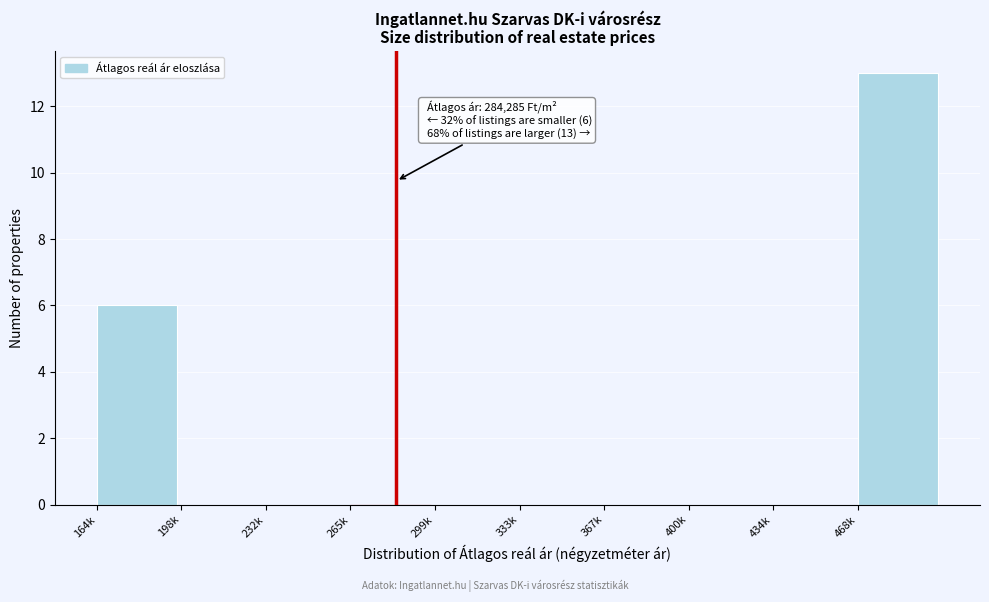

Reading left to right, transcribe all the data shown in this chart.

164k=6	198k=0	232k=0	265k=0	299k=0	333k=0	367k=0	400k=0	434k=0	468k=13